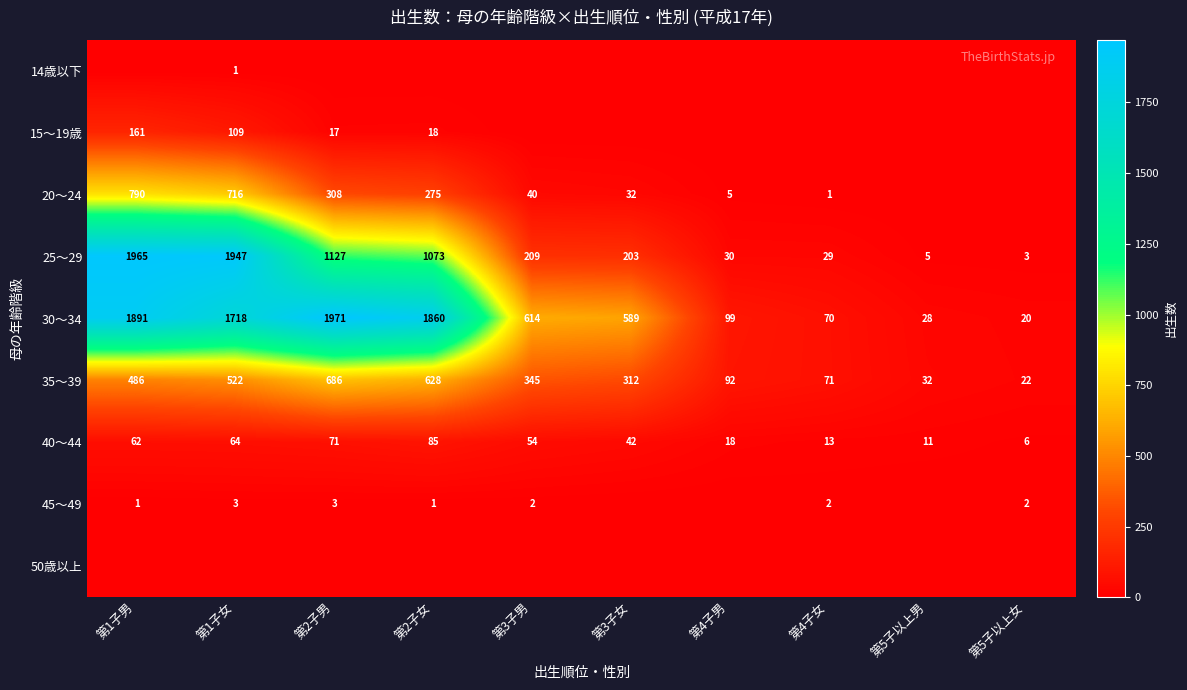

How many data points in 35～39 are less than 345?

5